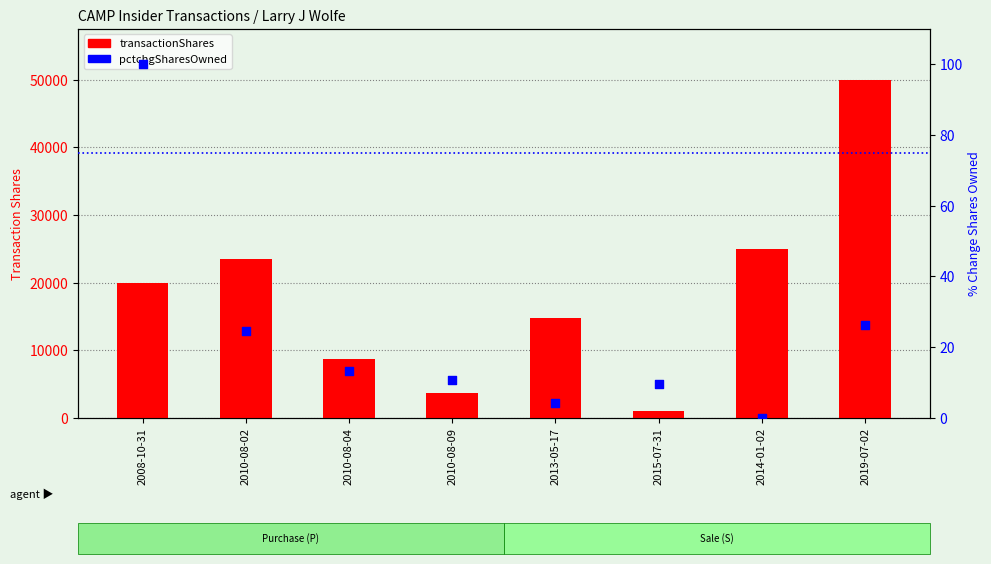

What are all the series names shown in the legend?

transactionShares, pctchgSharesOwned